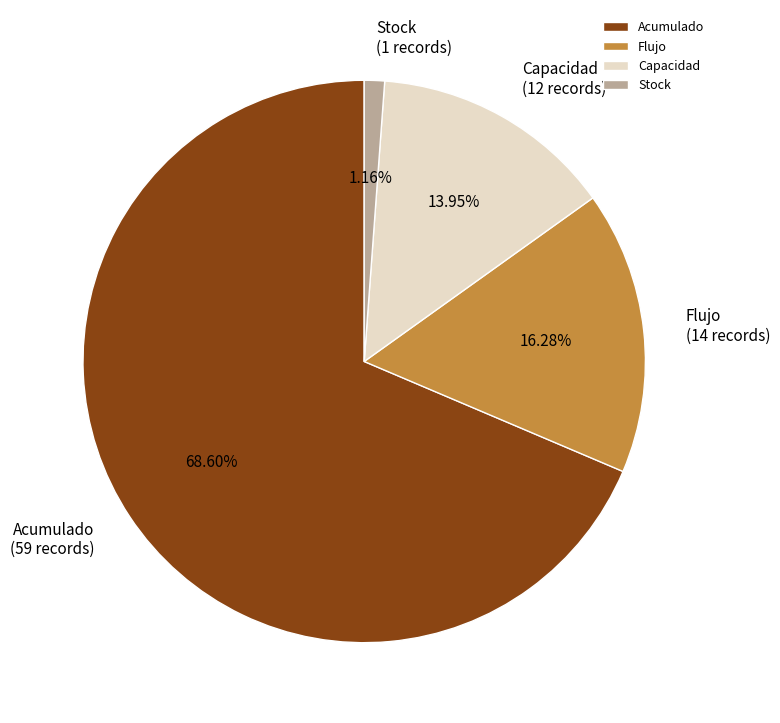

Is there any slice that represents more than half of the pie?

Yes